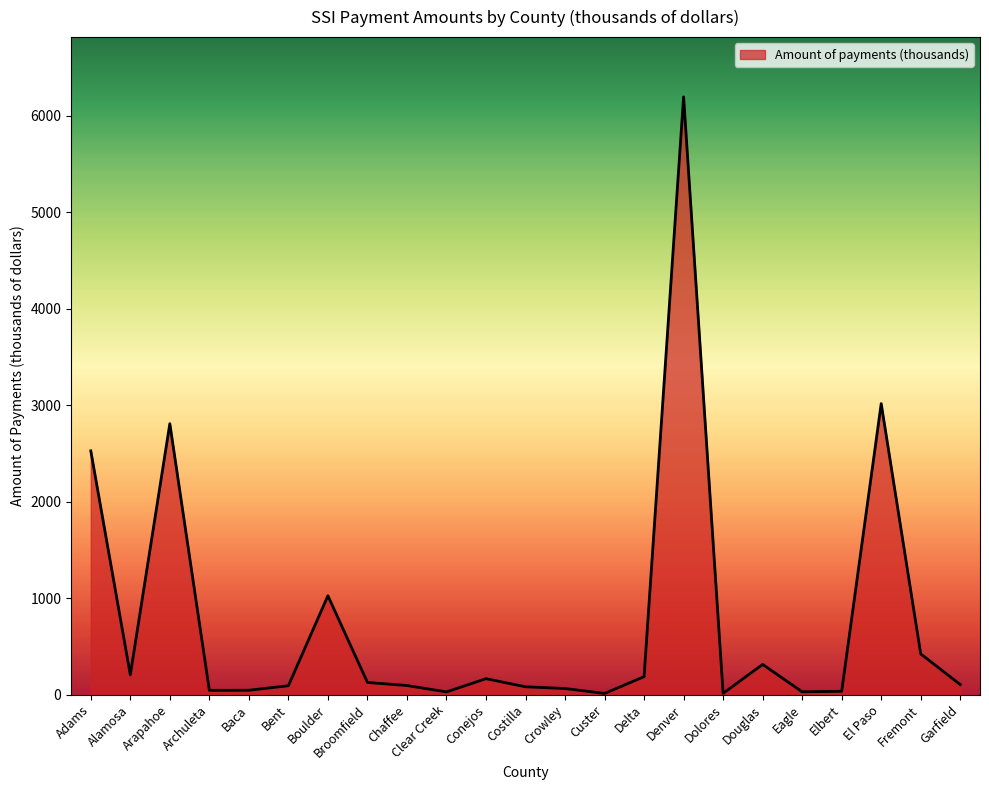

Where is the data nearest to the value 3103?

El Paso